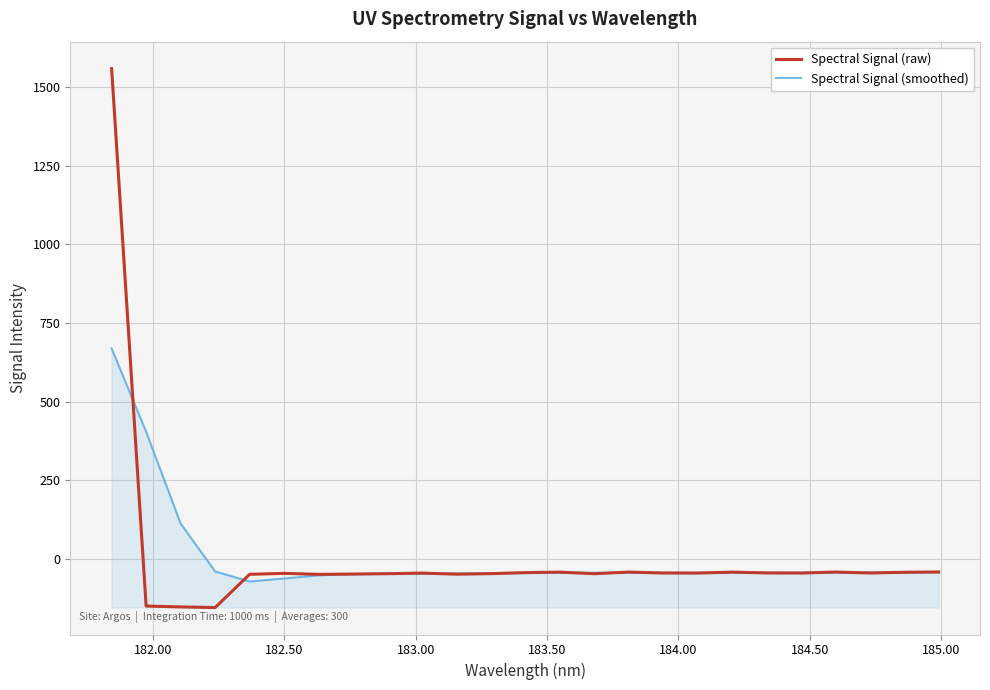

List the series in order of their peak value, lowest first.

Spectral Signal (smoothed), Spectral Signal (raw)